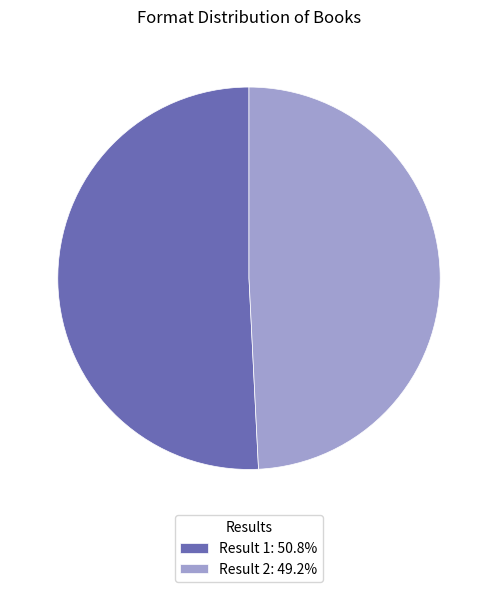

Approximately how many times larger is the value at Result 2: 49.2% compared to Result 1: 50.8%?

1.0